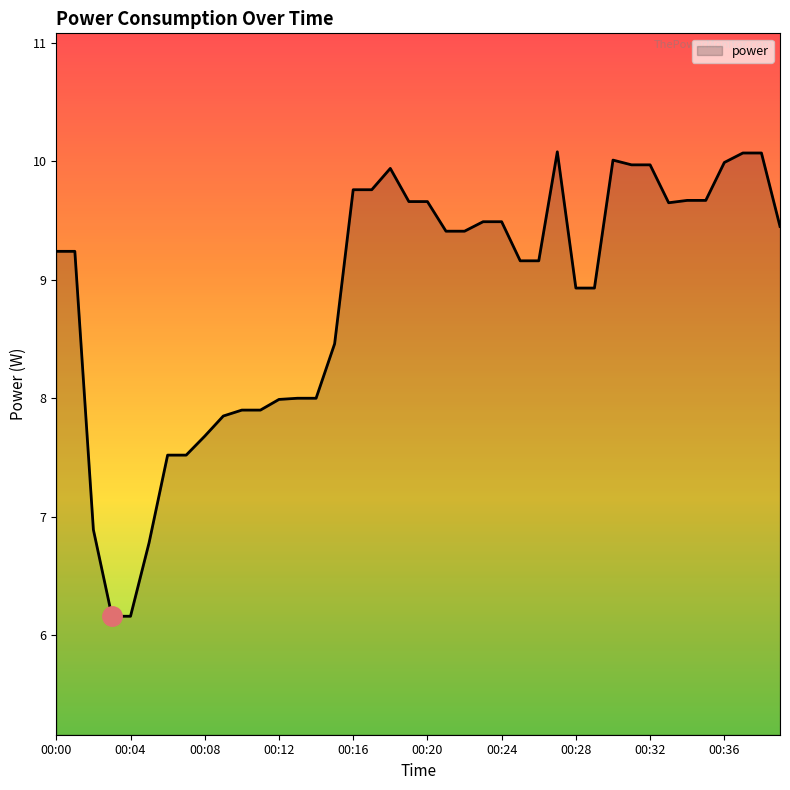

What is the greatest value displayed?

10.1